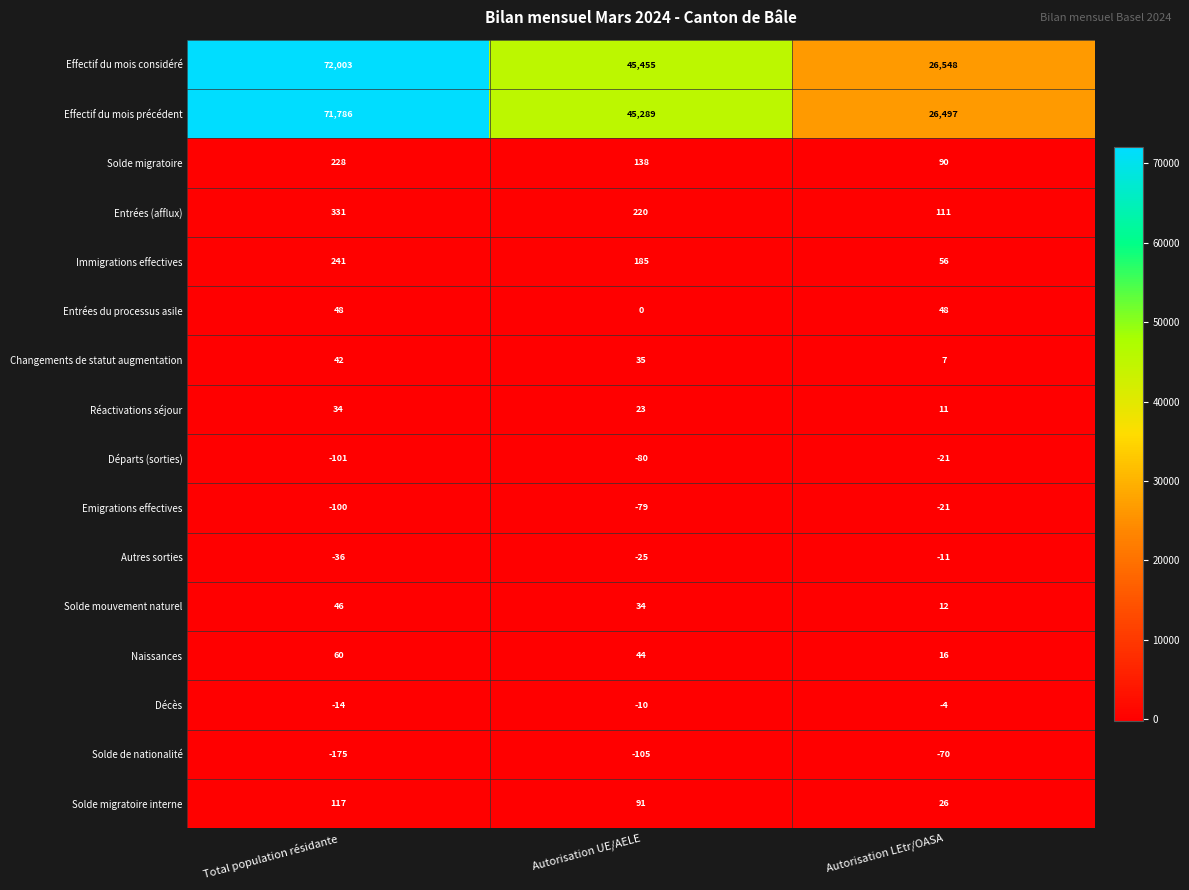

What is the total value across all series at Autorisation LEtr/OASA?

53295